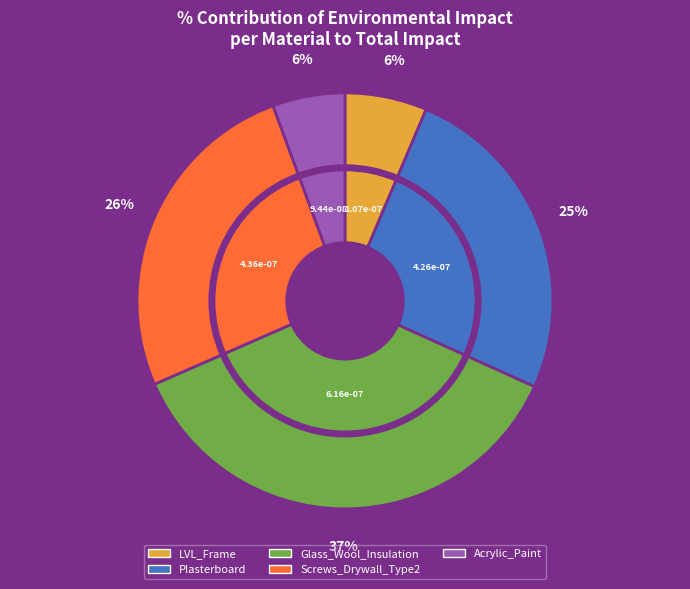

What portion of the pie excludes Plasterboard?

74.6%